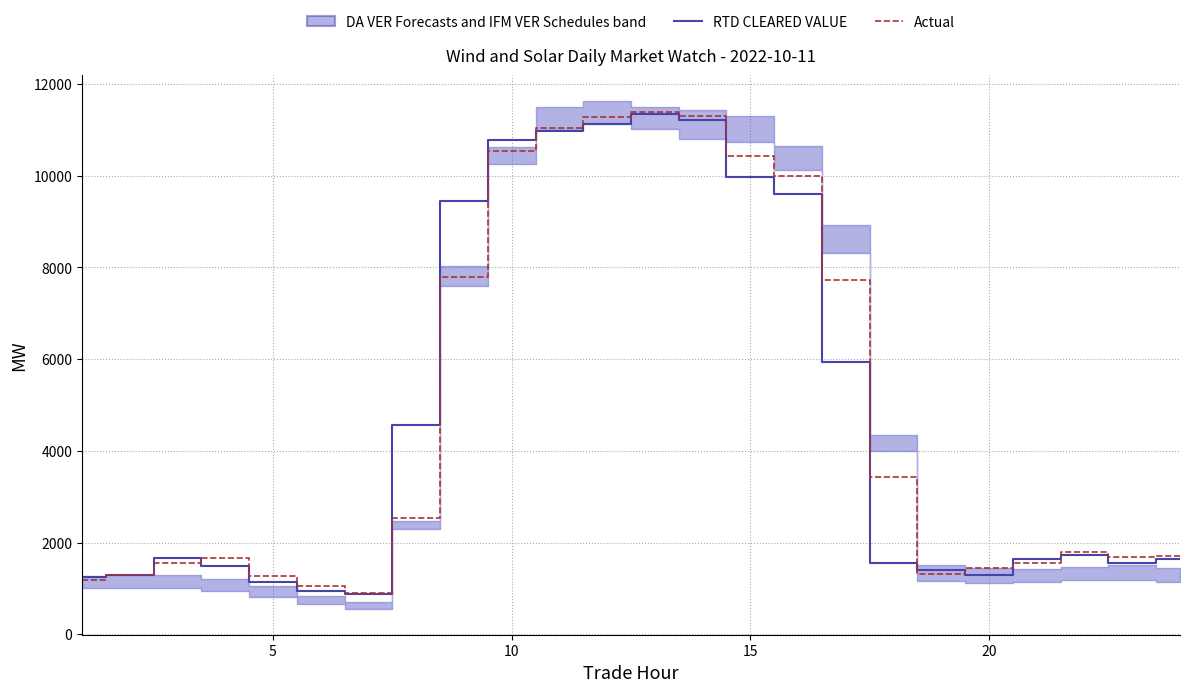

The value of Actual at 10 is 13837.0. True or false?

False